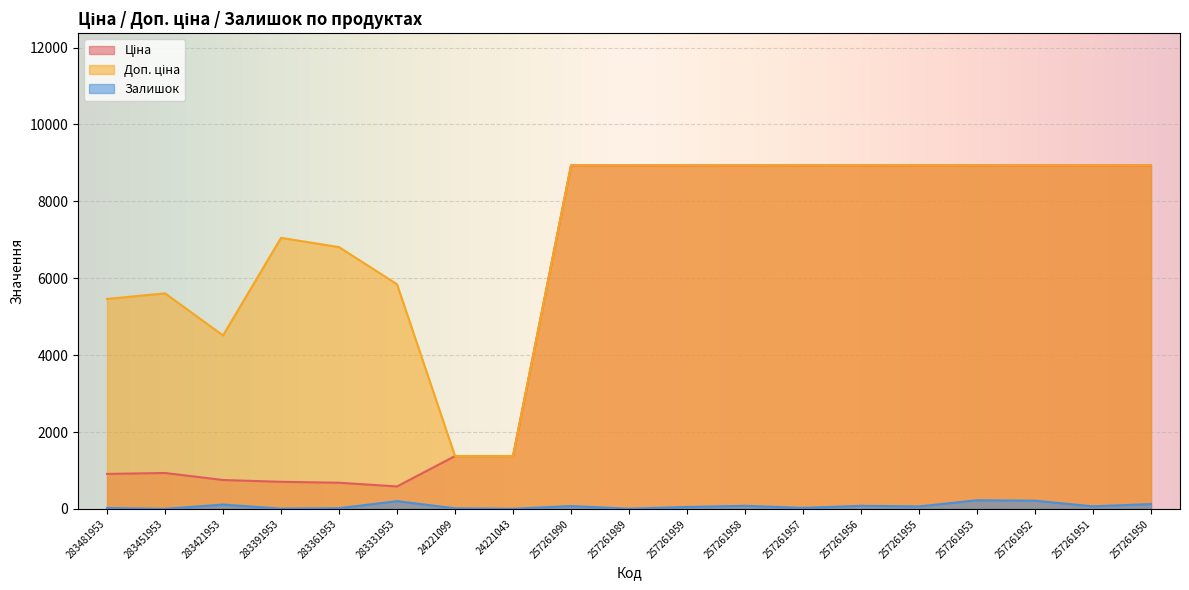

Does the chart display data point markers on the line(s)?

No